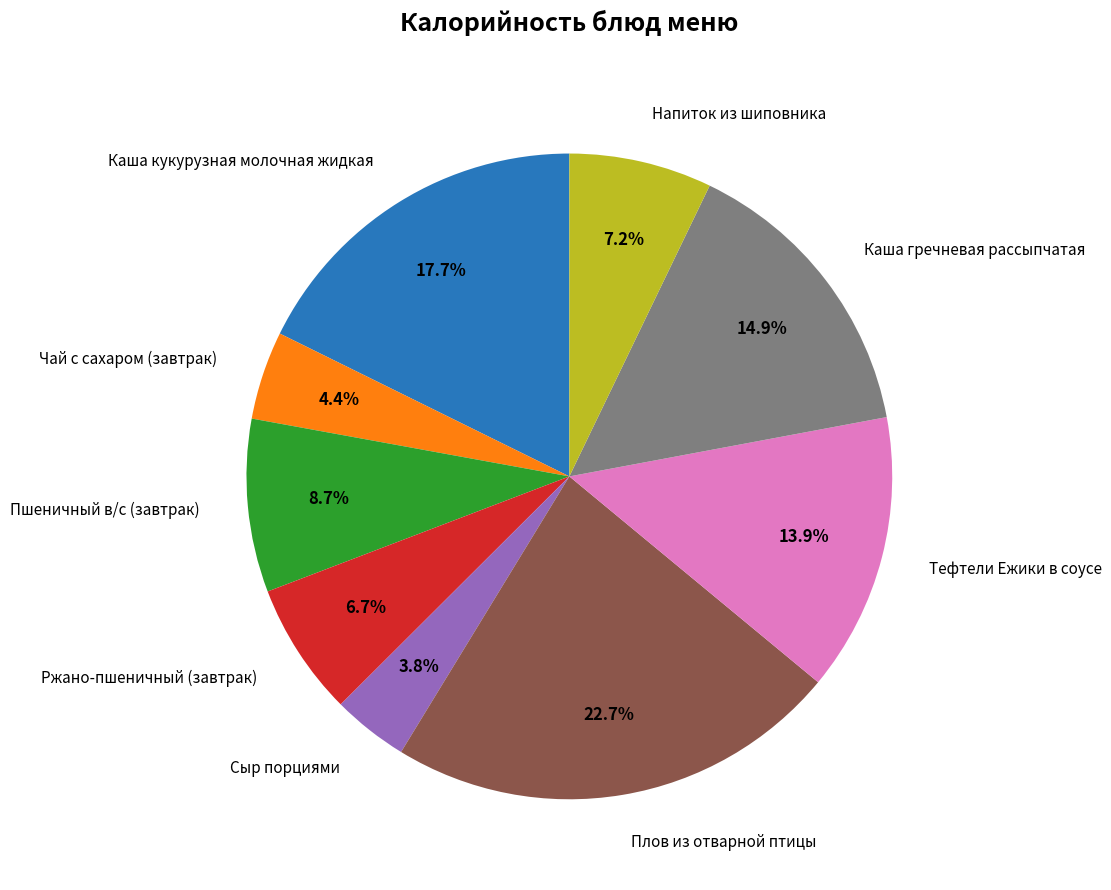

How many slices are in this pie chart?

9